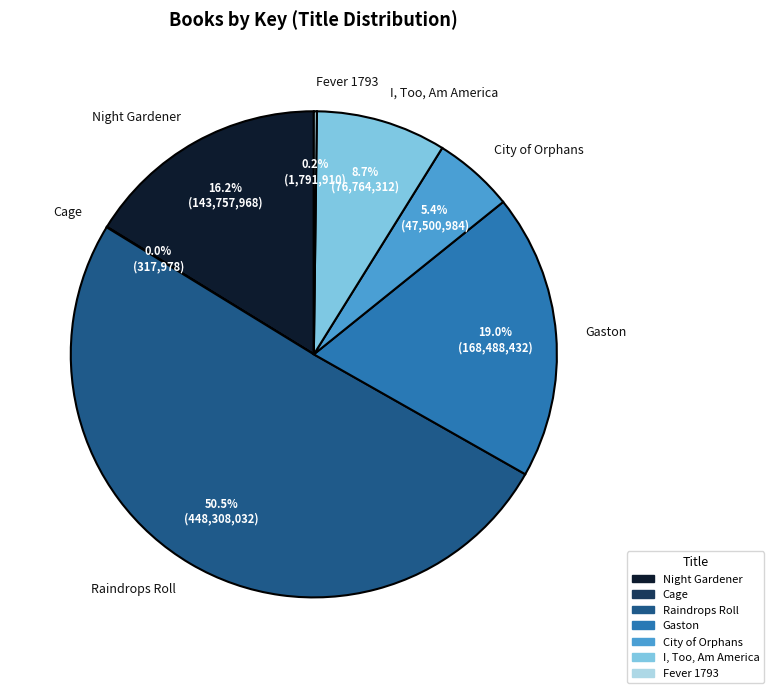

What percentage is NOT represented by Night Gardener?

83.8%